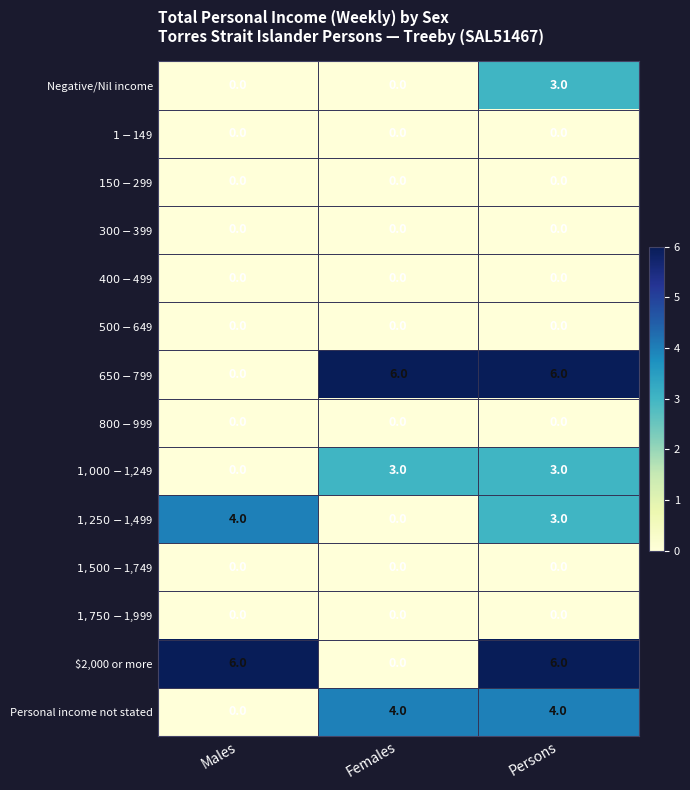

What is the spread (max minus min) of values at Males?

6